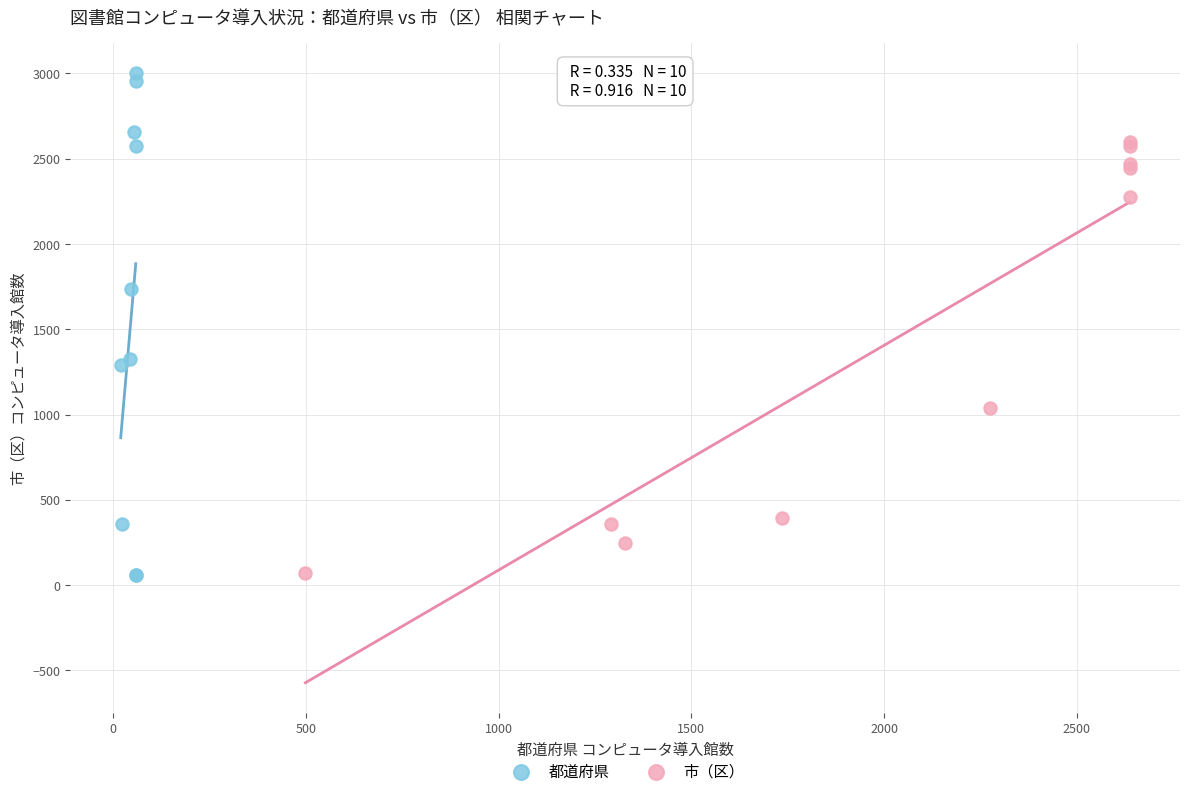

What are all the series names shown in the legend?

都道府県, 市（区）